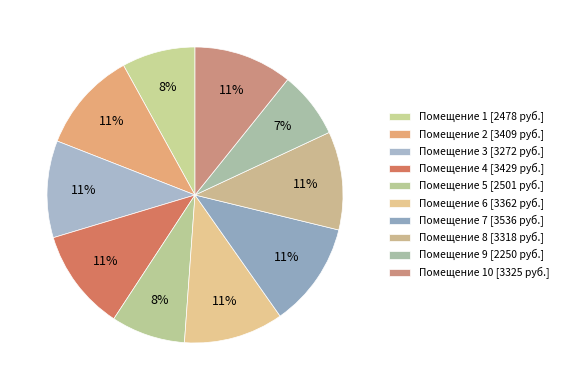

How many segments does this pie chart have?

10